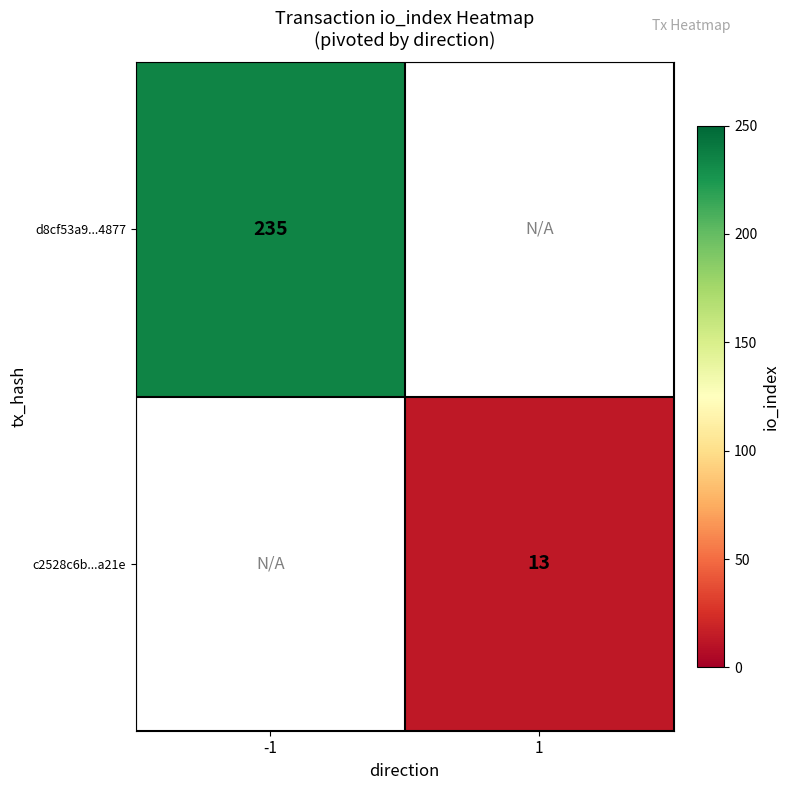

Is it true that c2528c6b...a21e equals 5.1 at 1?

False